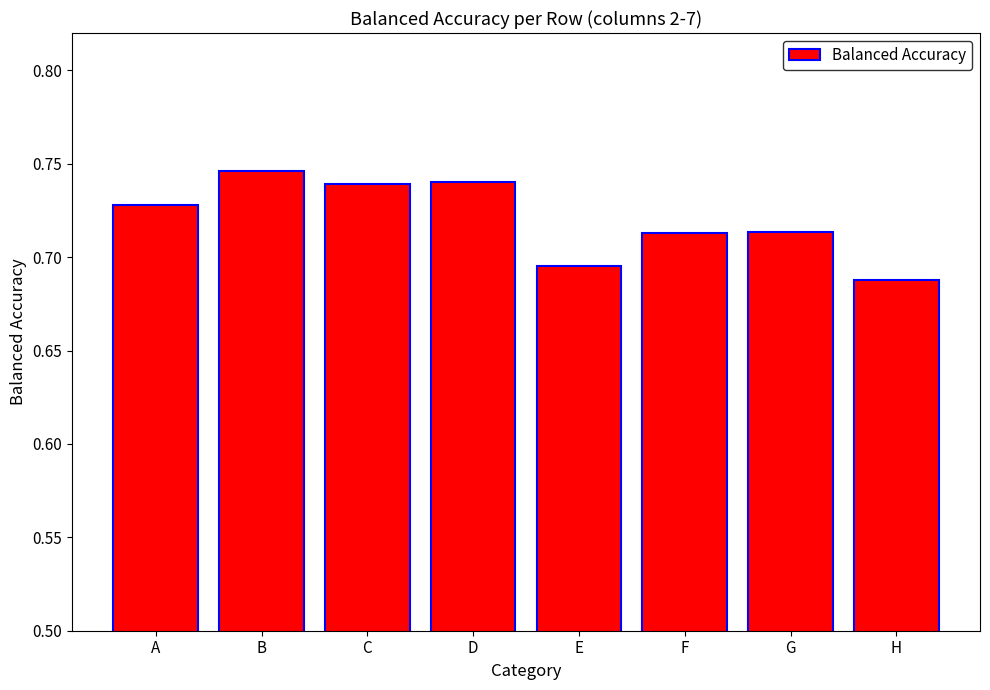

Between H and B, which is larger?

B